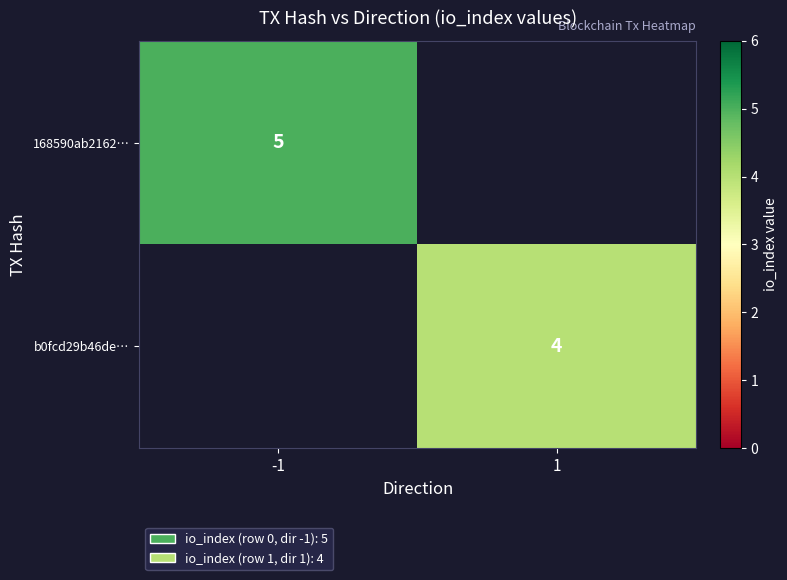

The b0fcd29b46de… series shows 2 at 1. True or false?

False